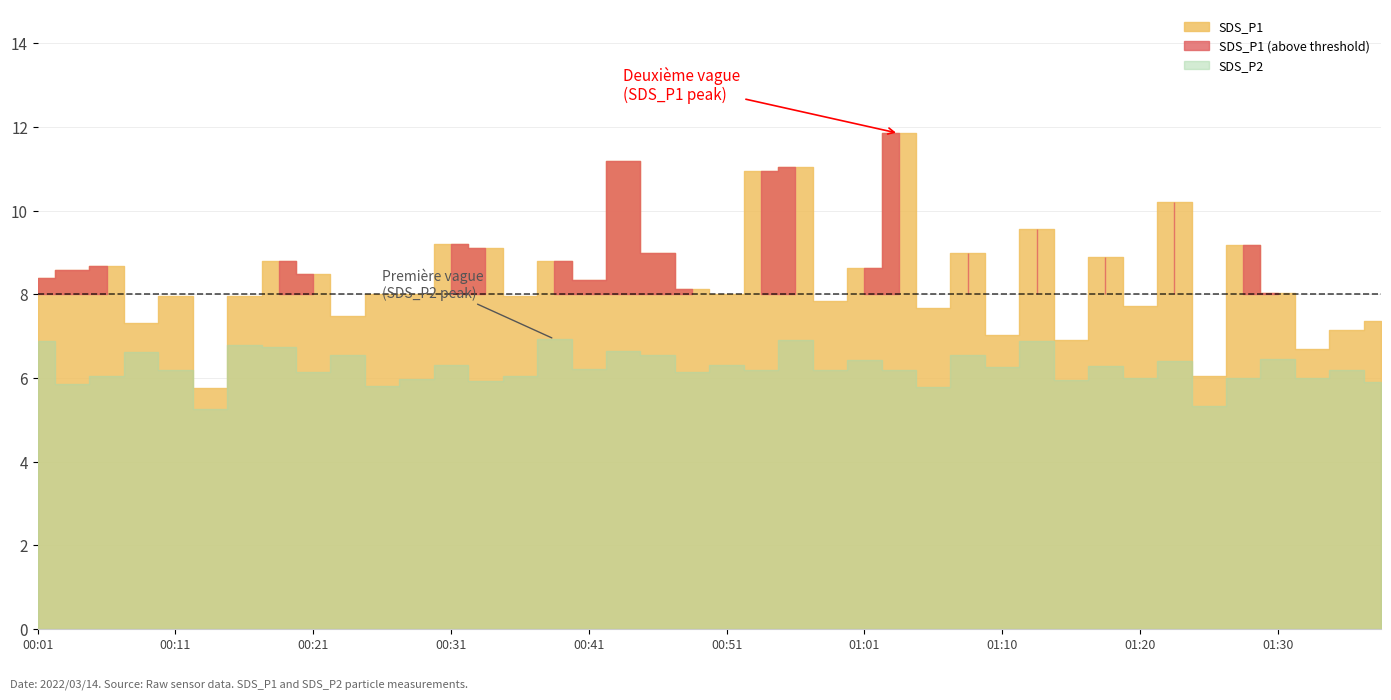

In SDS_P2, how many points are lower than both neighbors (excluding endpoints)?

15